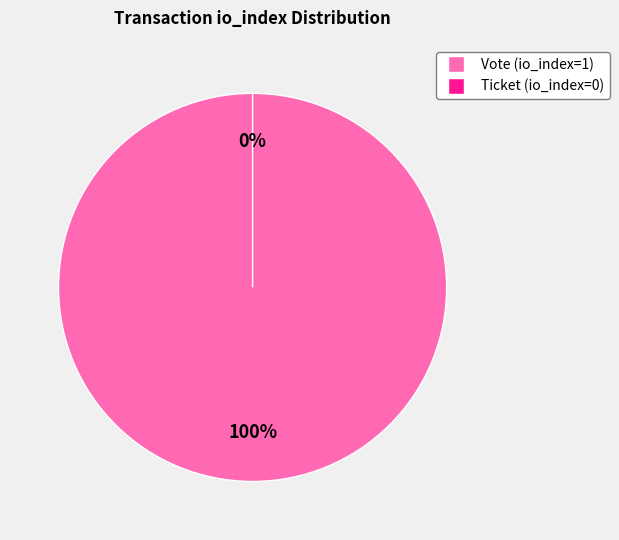

Which category has the smallest portion of the pie?

Ticket (io_index=0)